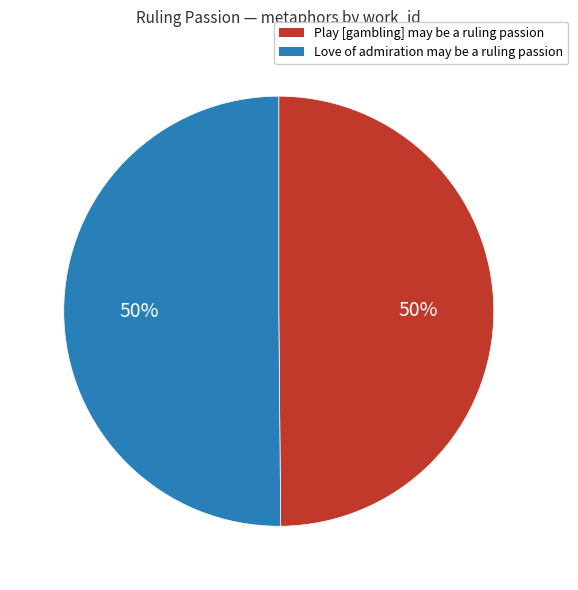

How many segments does this pie chart have?

2